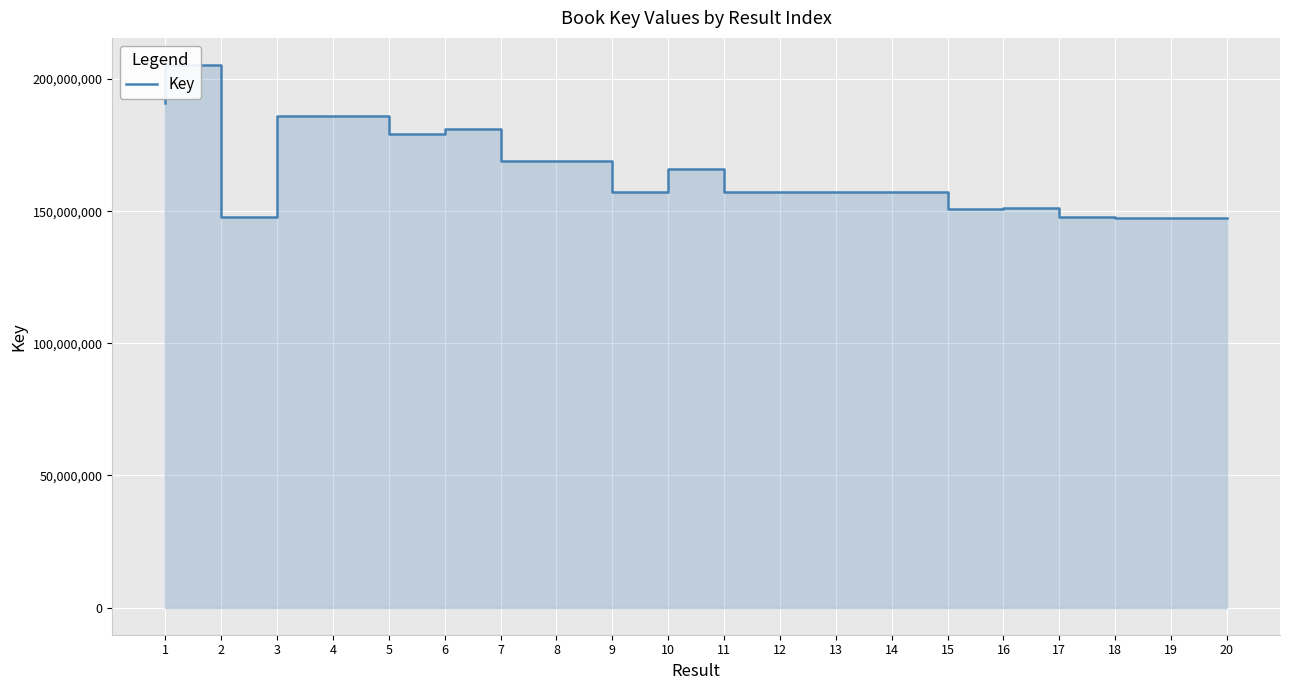

What is the change in value from 10 to 14?

-149758